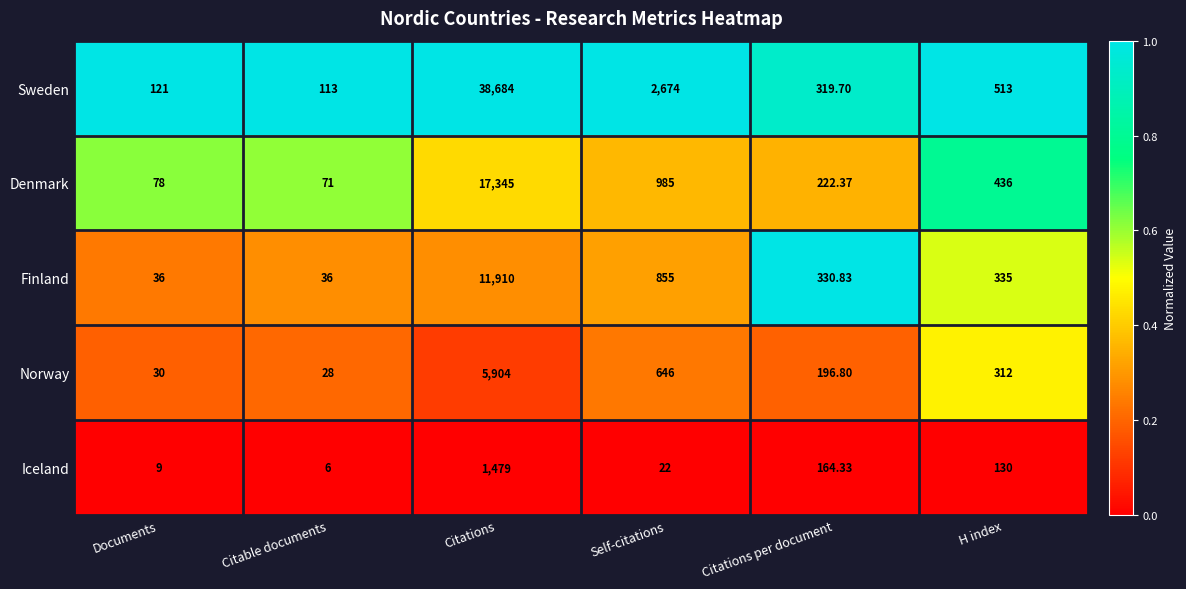

What is the greatest value displayed?

38684.0